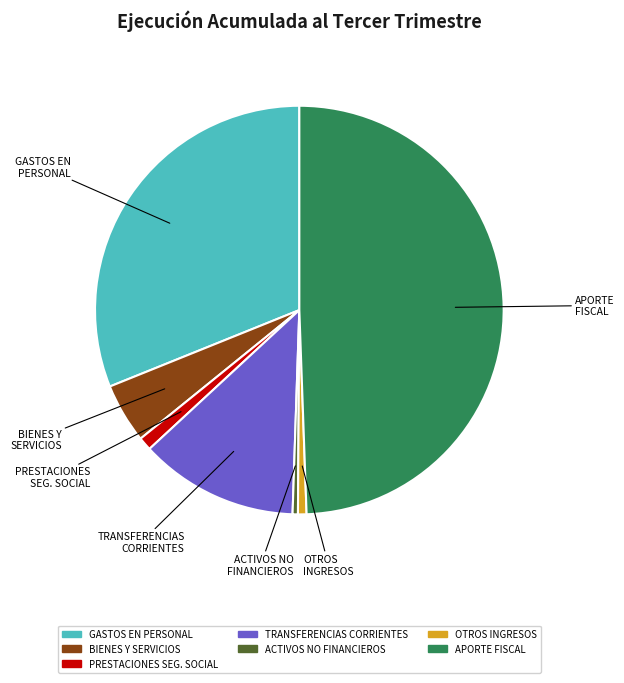

Count the number of slices in the pie.

7